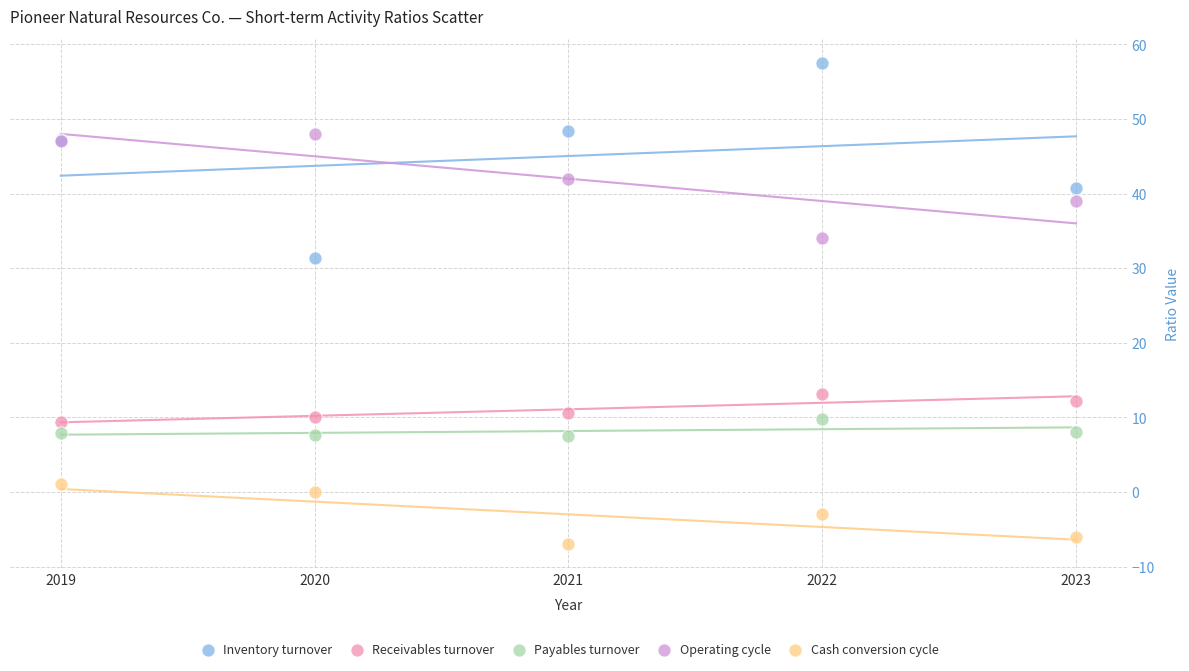

Which series contains the highest Y value?

Inventory turnover